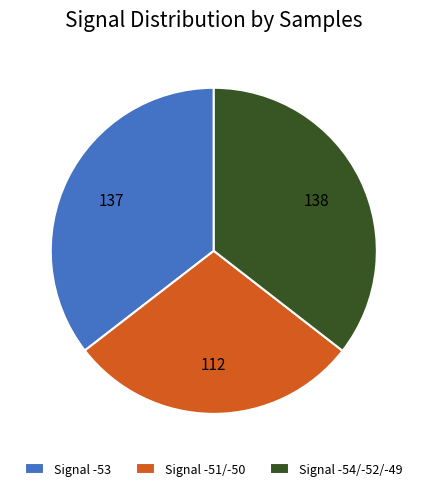

Count the number of slices in the pie.

3